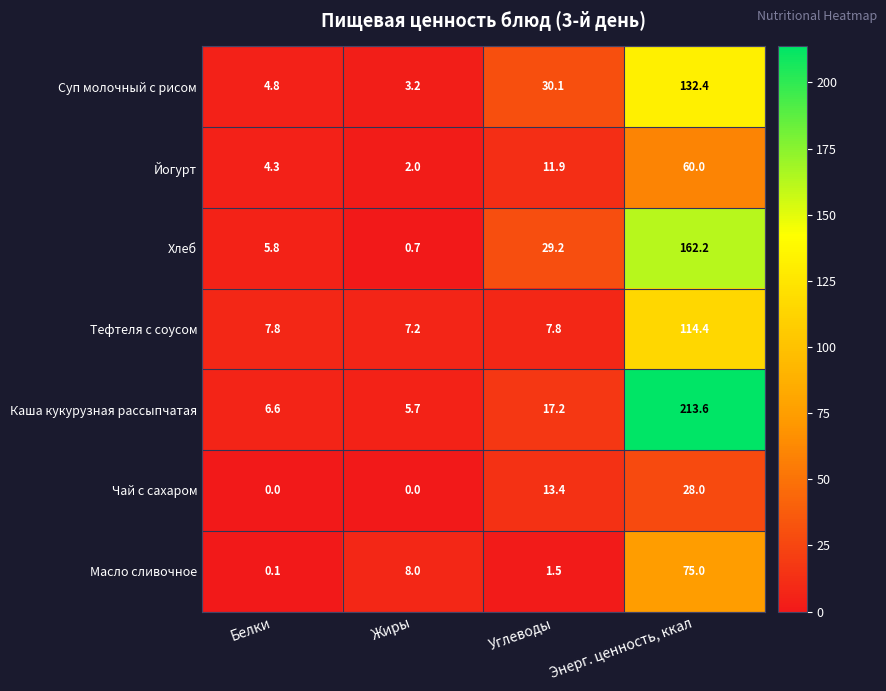

How many data points in Суп молочный с рисом are less than 30?

2